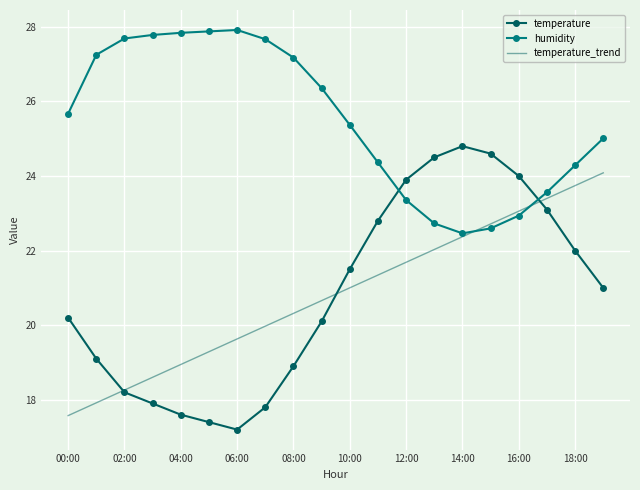

At how many categories does at least one series exceed 27?

8